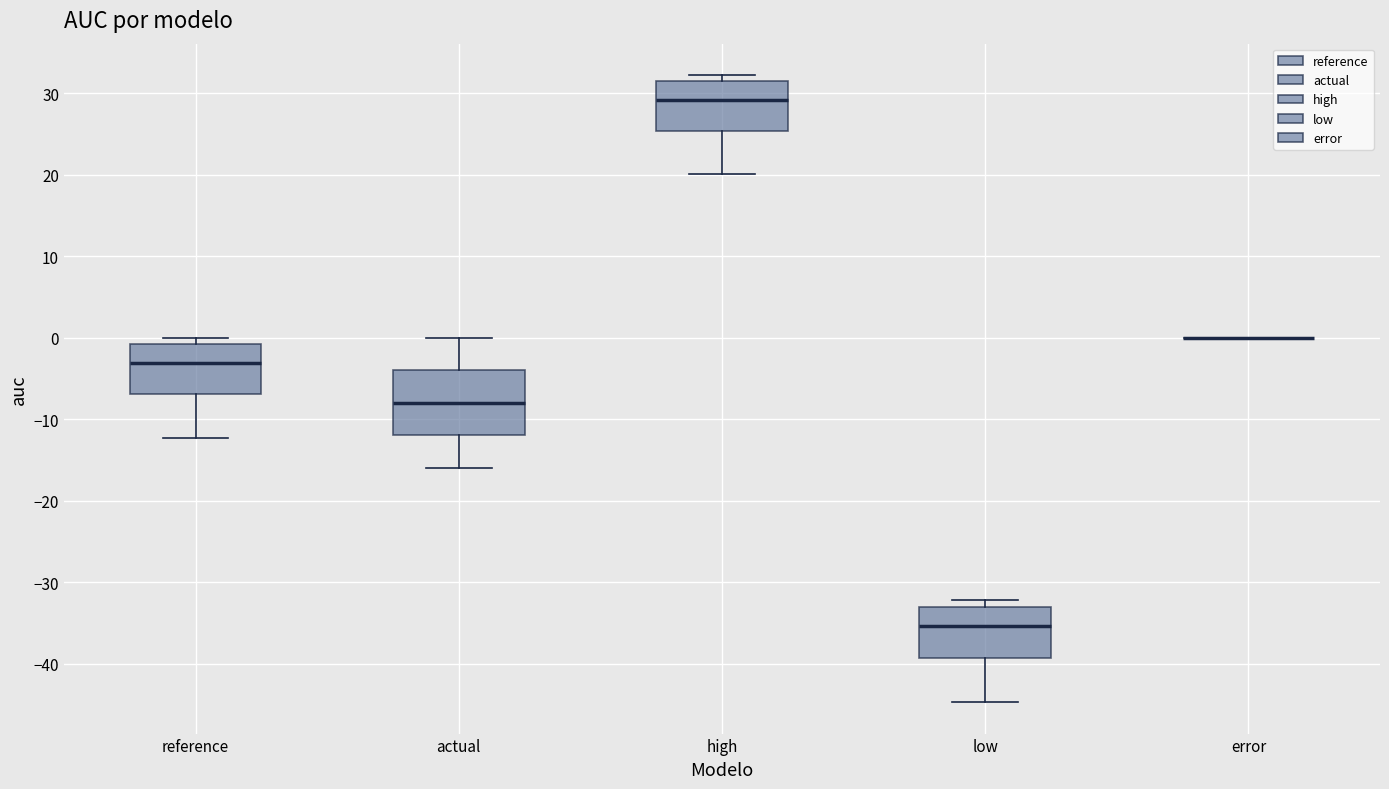

Comparing the boxes themselves (not the whiskers), which one is the tallest?

actual